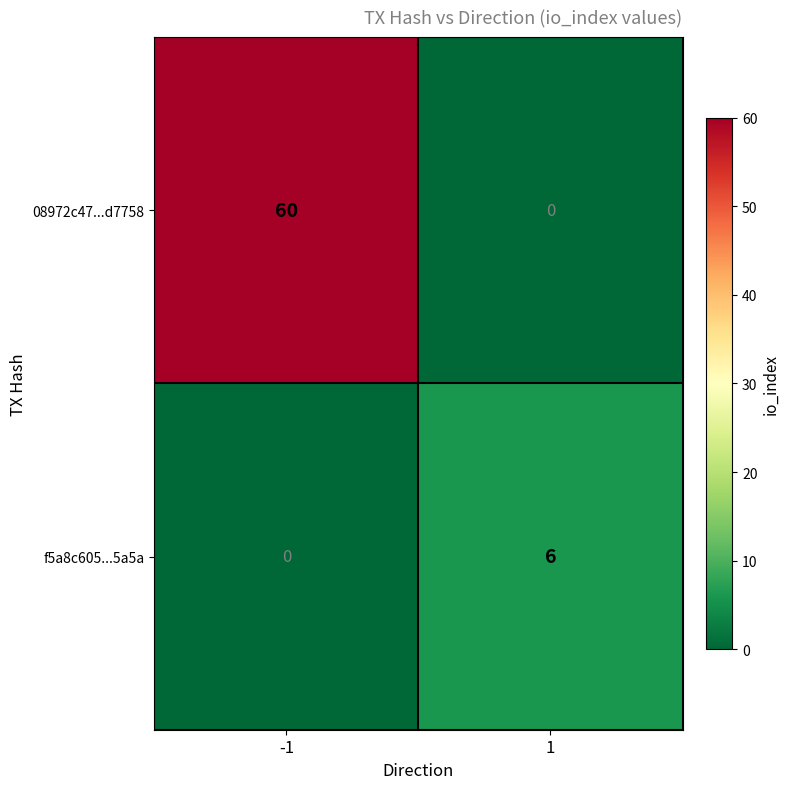

Reading left to right, extract all data points from this chart.

08972c47...d7758: -1=60	1=0
f5a8c605...5a5a: -1=0	1=6